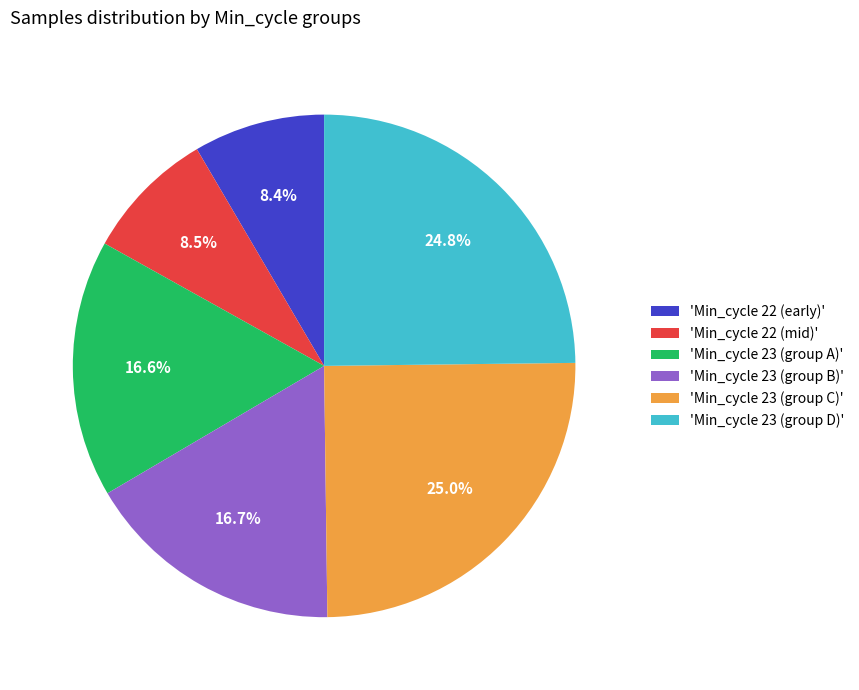

How many slices are in this pie chart?

6